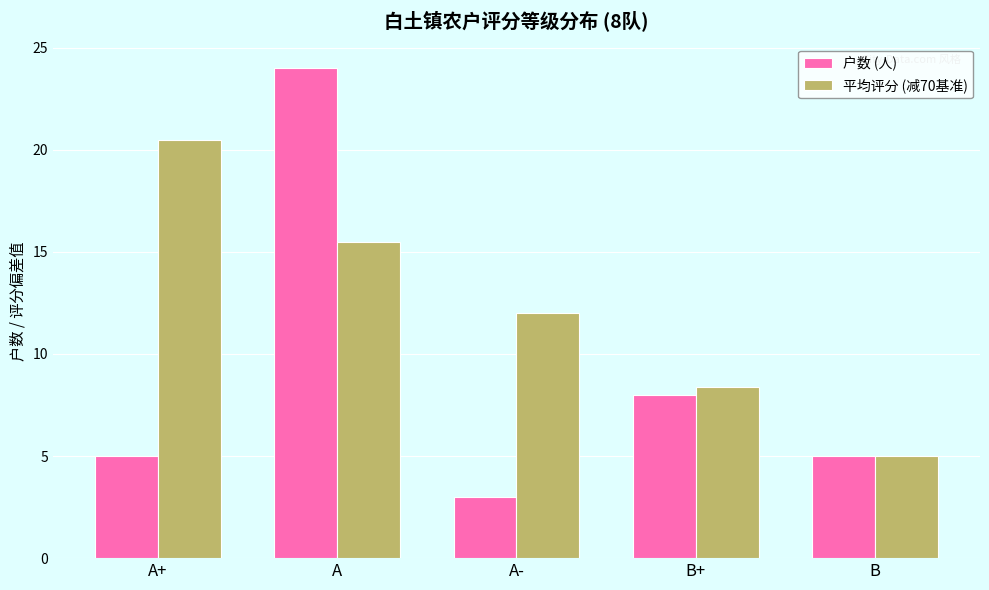

Between A and A-, which series saw the biggest shift?

户数 (人)